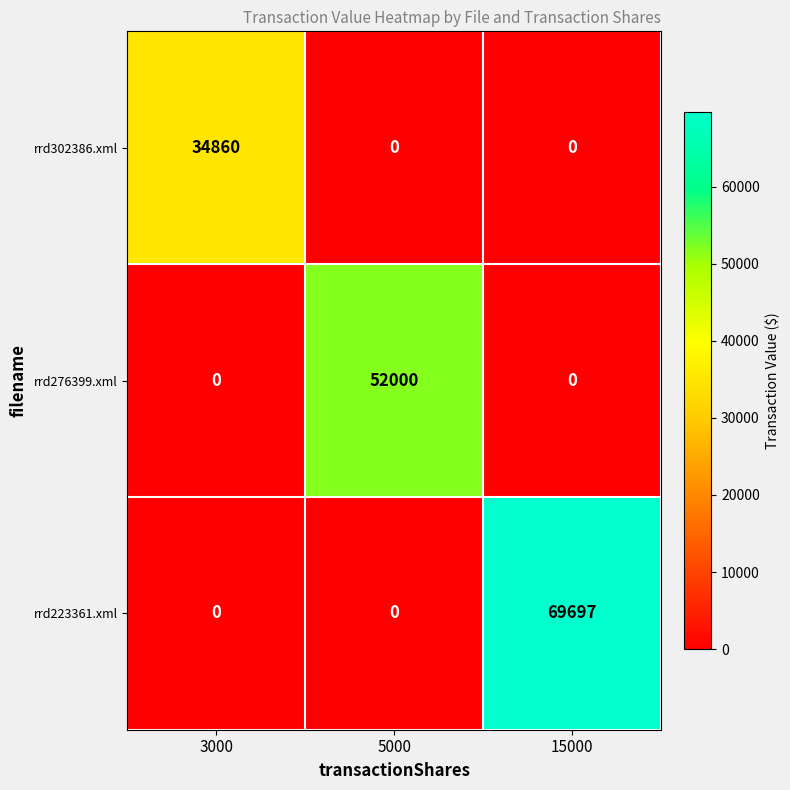

At which category is the sum across all series the highest?

15000